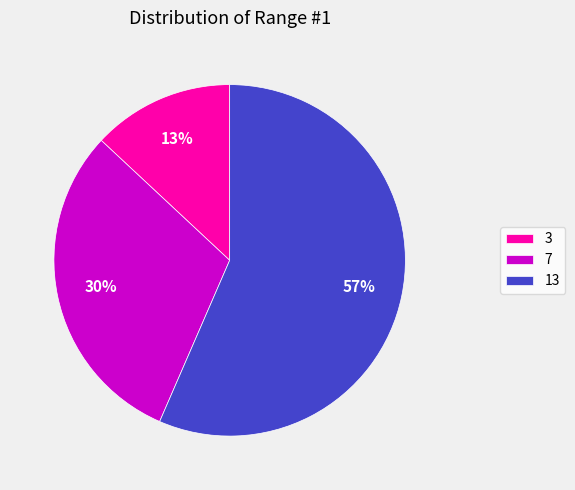

What is the smallest slice in the pie chart?

3